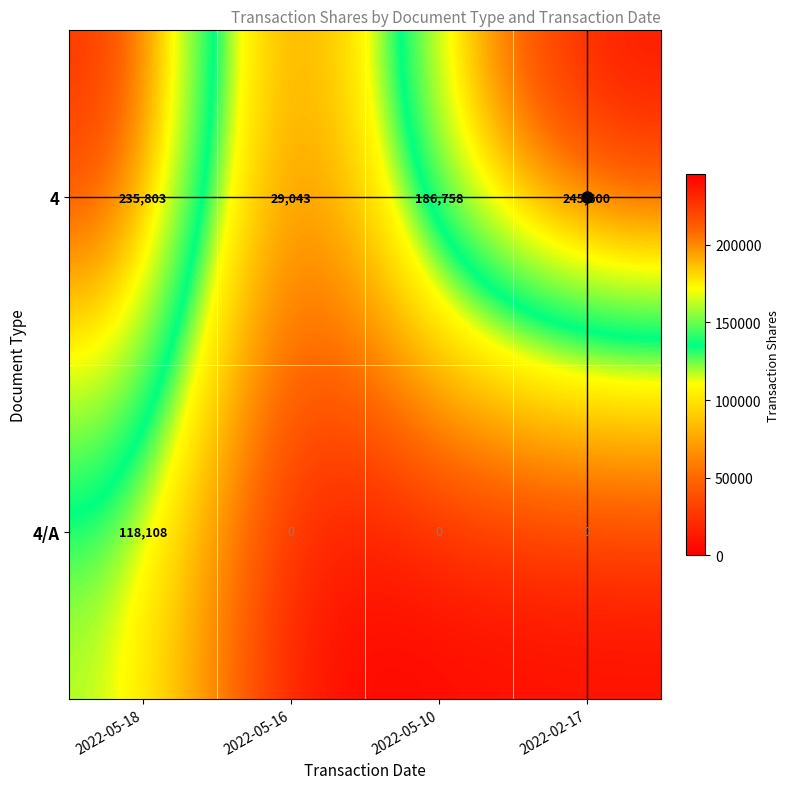

What is the greatest value displayed?

245600